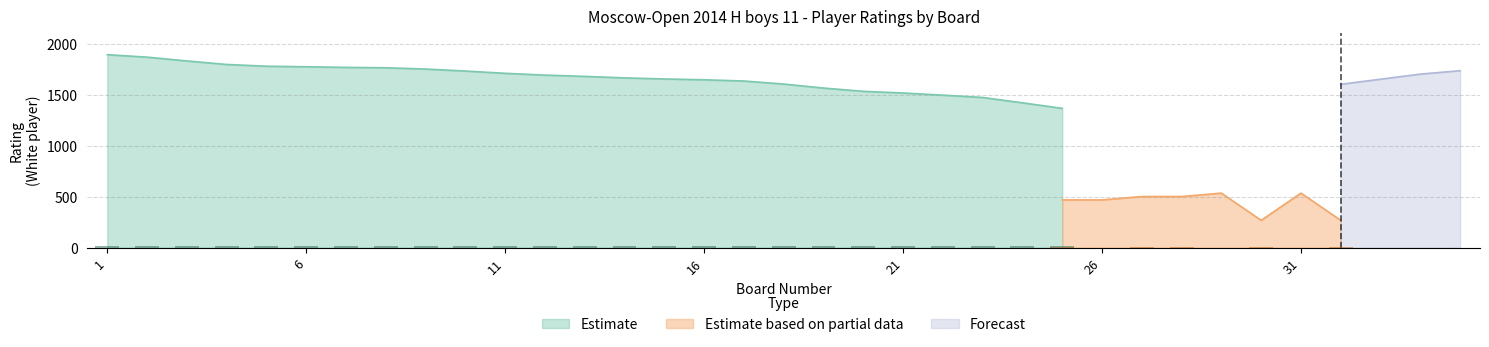

Where does the Estimate series first go above 1611?

1